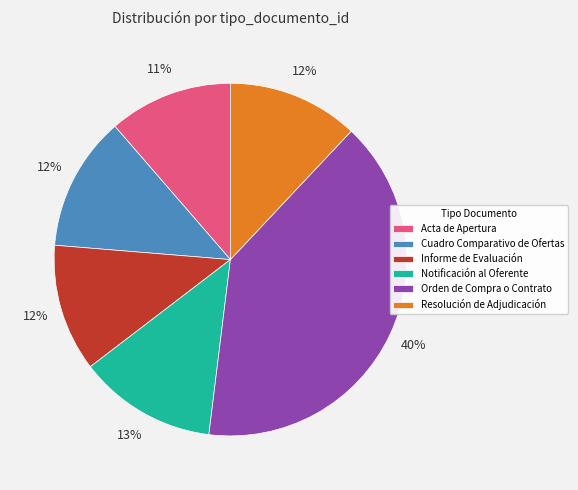

Is Informe de Evaluación the majority of the pie?

No